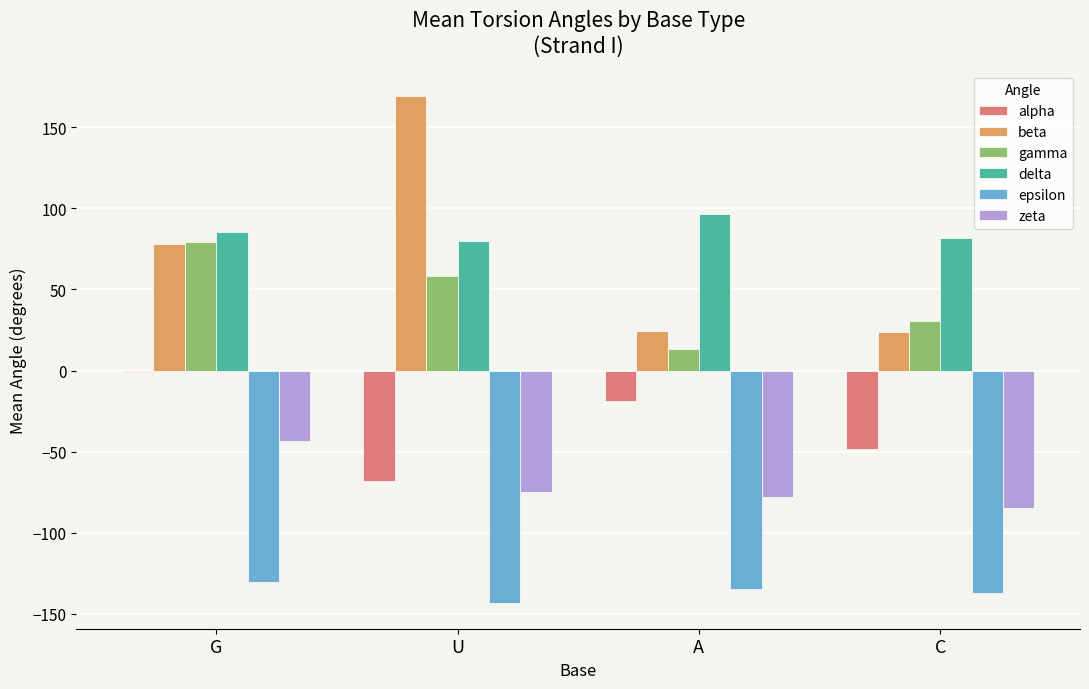

Which series changed the most between G and A?

gamma